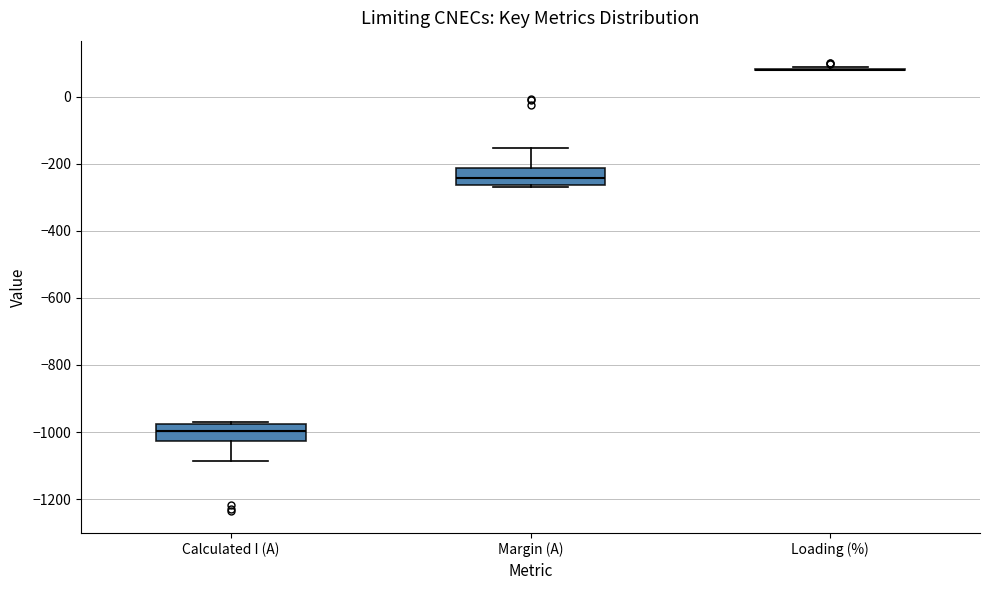

Reading left to right, read every box against the y-axis: the position of its median line, the range the box covers, and the ends of its whiskers. The values are not printed on the chart, so give them approximately, as read against the axis.

Calculated I (A): median -1000, box -1020 to -980, whiskers -1080 to -960
Margin (A): median -240, box -260 to -220, whiskers -260 (just below the box's lower edge) to -160
Loading (%): box collapsed to a line at 80, whiskers 80 to 80